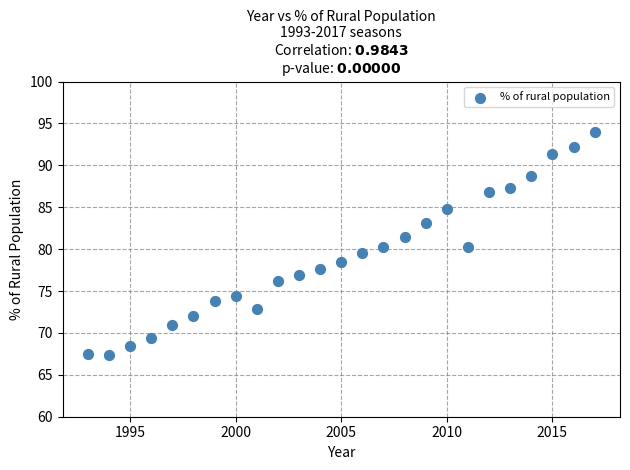

What is the range of X values (max minus min)?

24.0